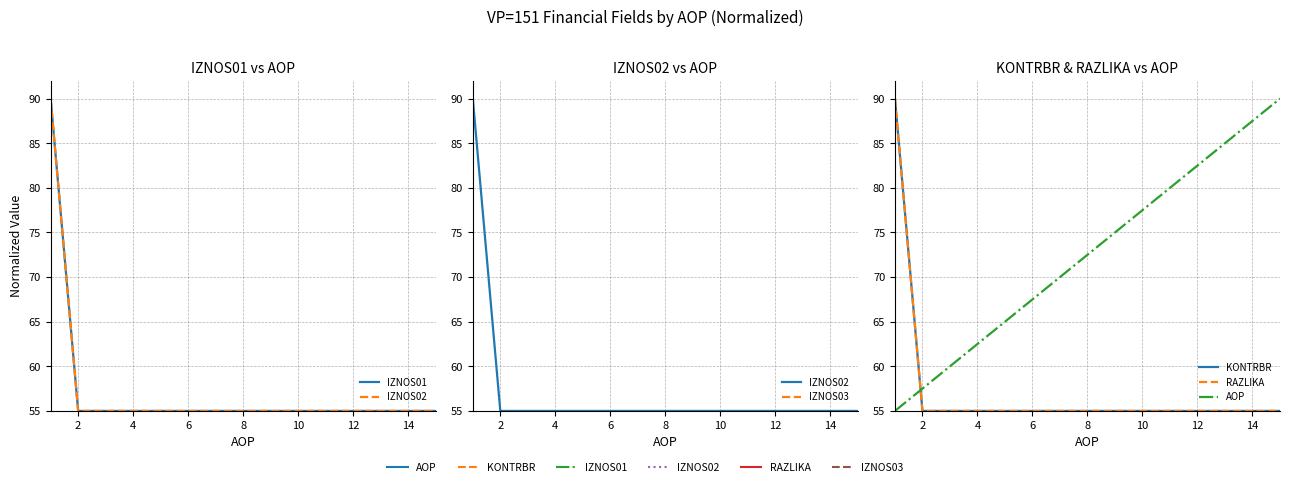

Rank the series at 8 from highest to lowest value.

AOP, IZNOS01, IZNOS02, KONTRBR, RAZLIKA, IZNOS03